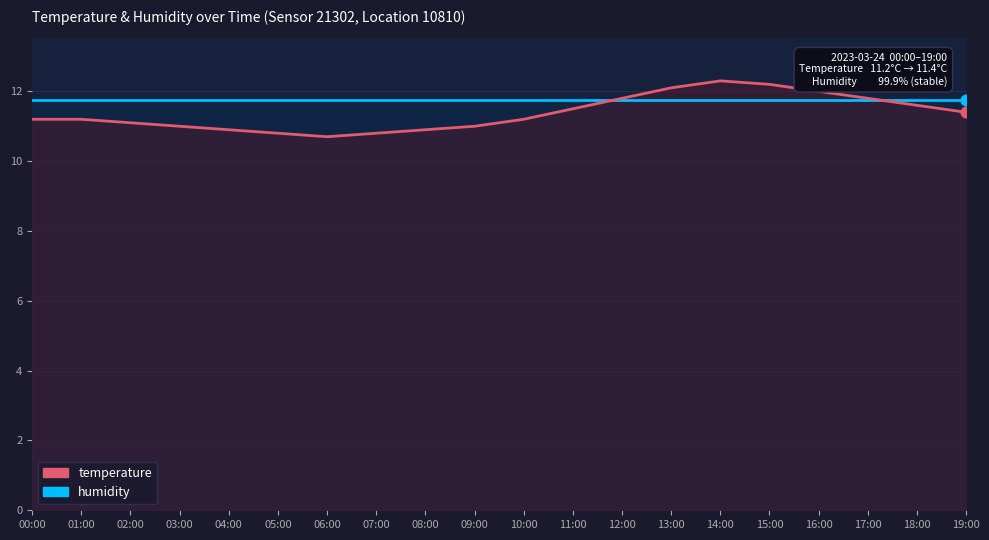

At how many categories does at least one series exceed 11?

20